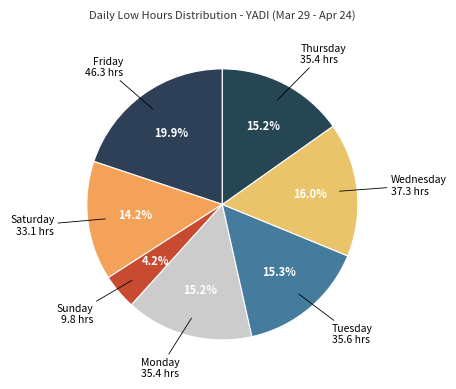

What is the smallest slice in the pie chart?

Sunday